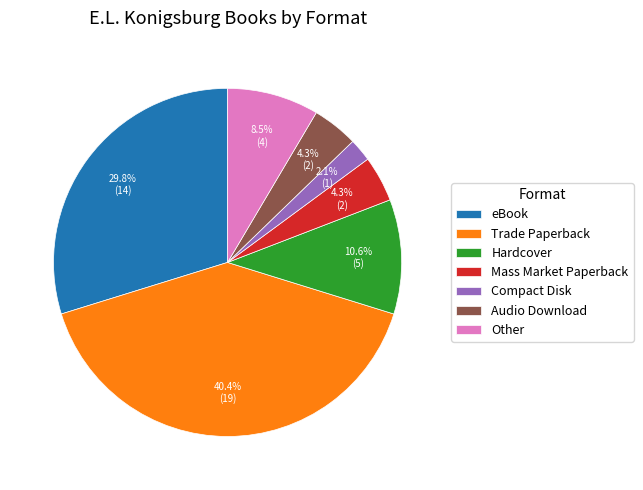

How many slices are in this pie chart?

7